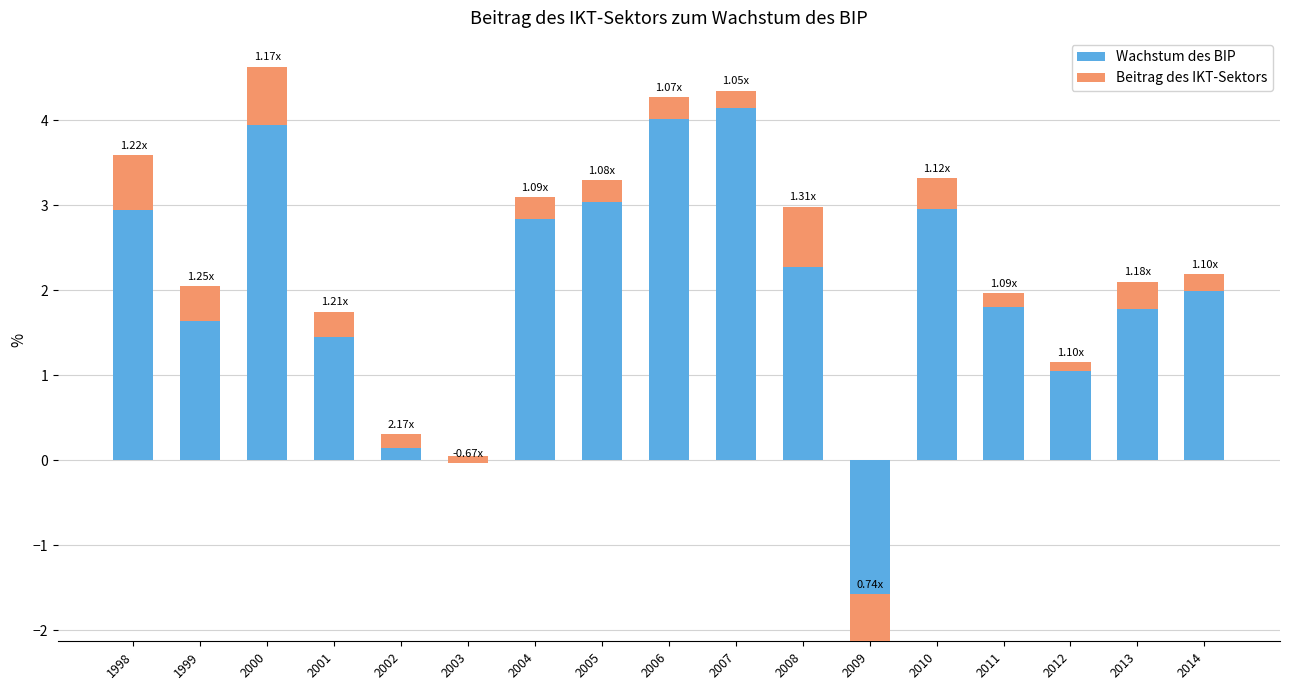

Is it true that Wachstum des BIP equals 0.0 at 2003?

False